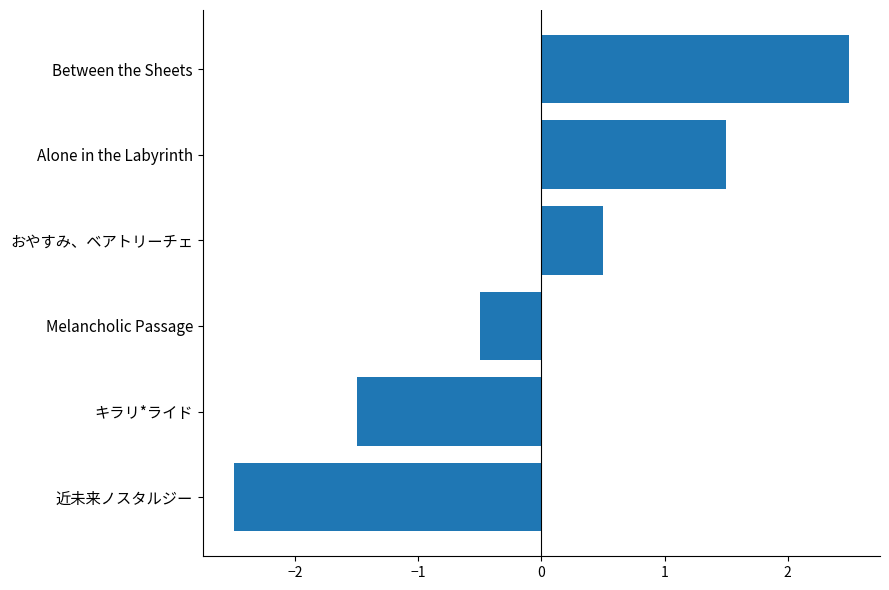

What is the smallest value displayed?

-2.5